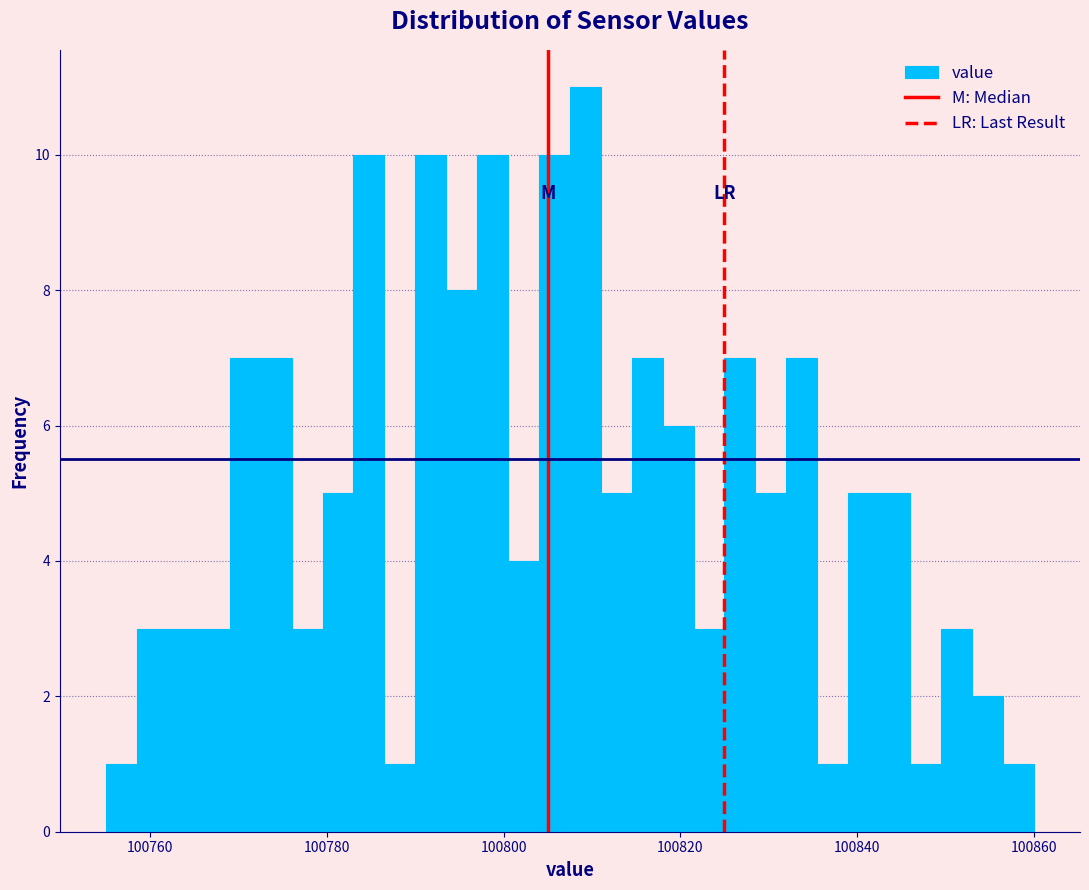

Around what value on the x-axis is the tallest bar? Give the approximate position of its centre, as read against the axis.

100810